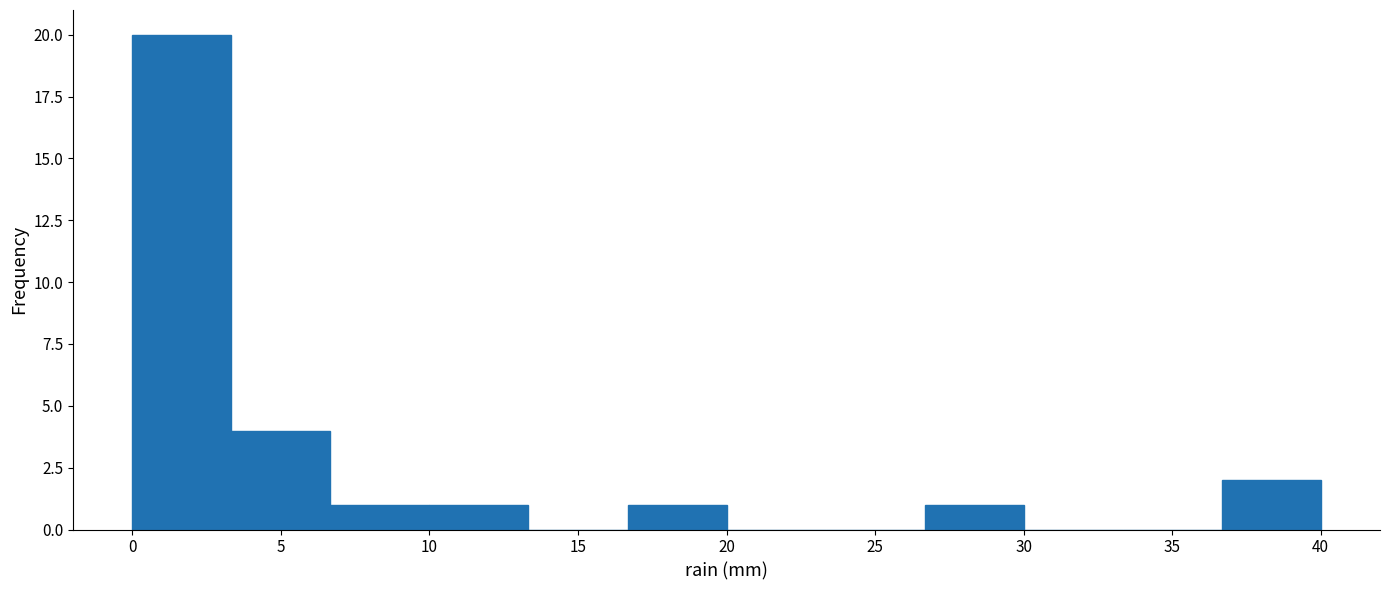

Over which range of the x-axis is the bar tallest?

0.0 to 3.5